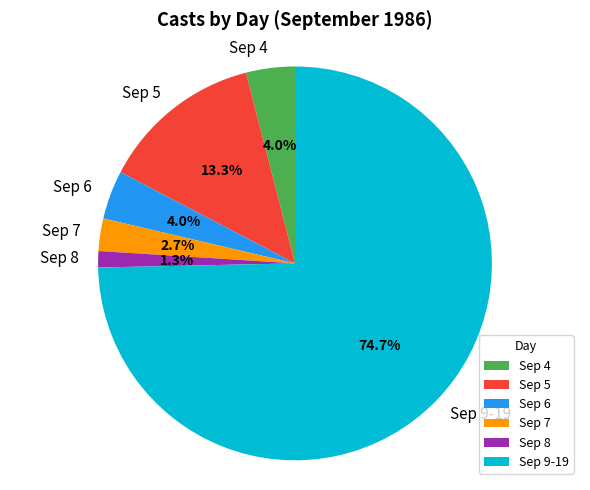

Is the sum of Sep 6 and Sep 8 greater than half?

No